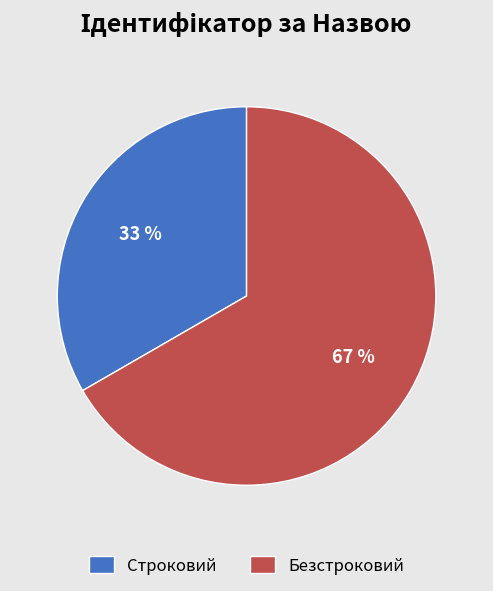

How many segments does this pie chart have?

2